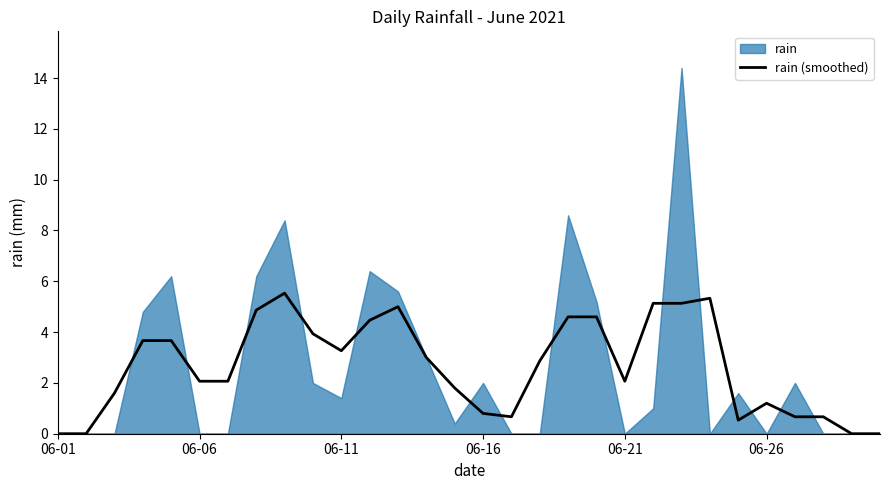

What is the difference between the second highest and second lowest values?

5.3